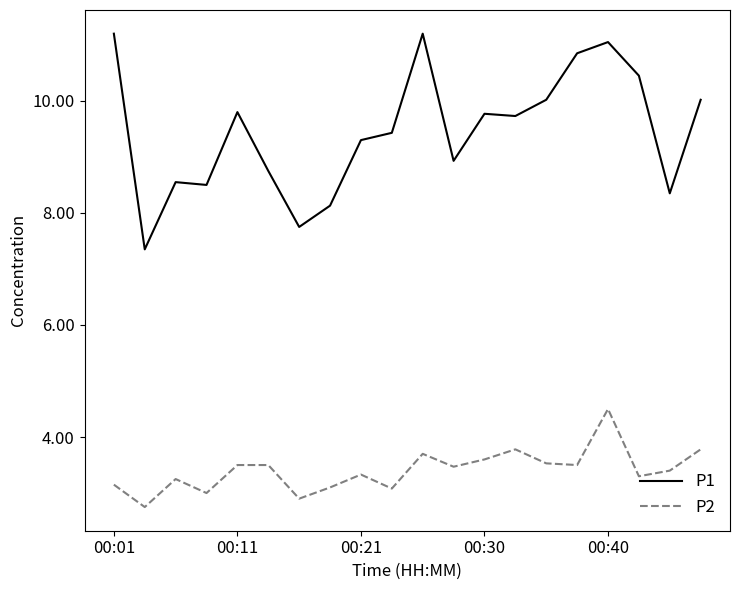

What is the minimum value shown in the chart?

2.8